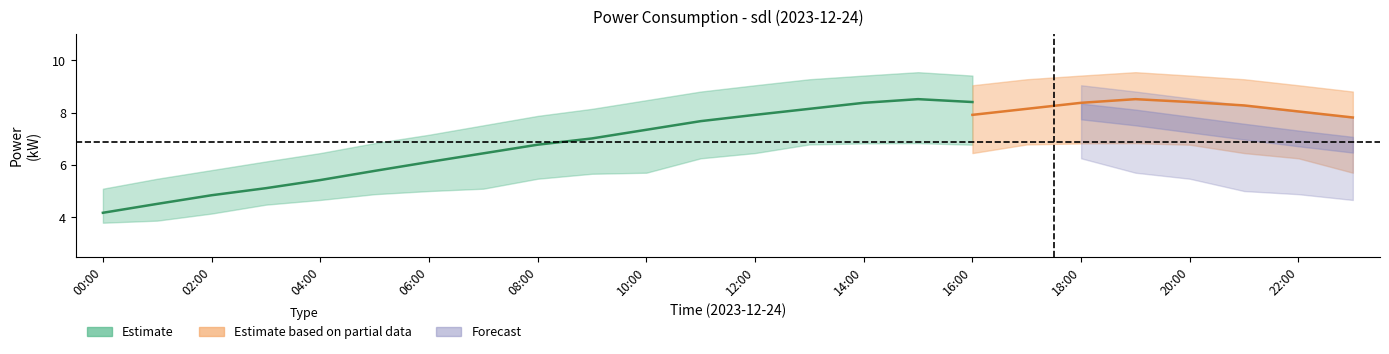

Is this an area chart (filled region under the line)?

No